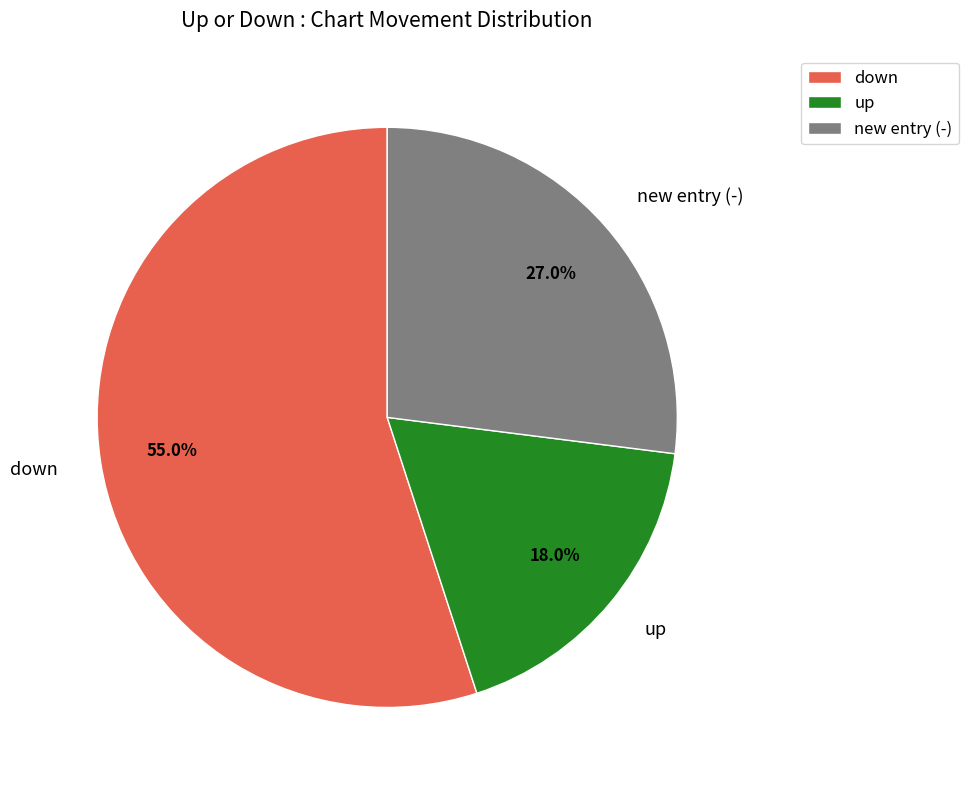

How many slices are in this pie chart?

3